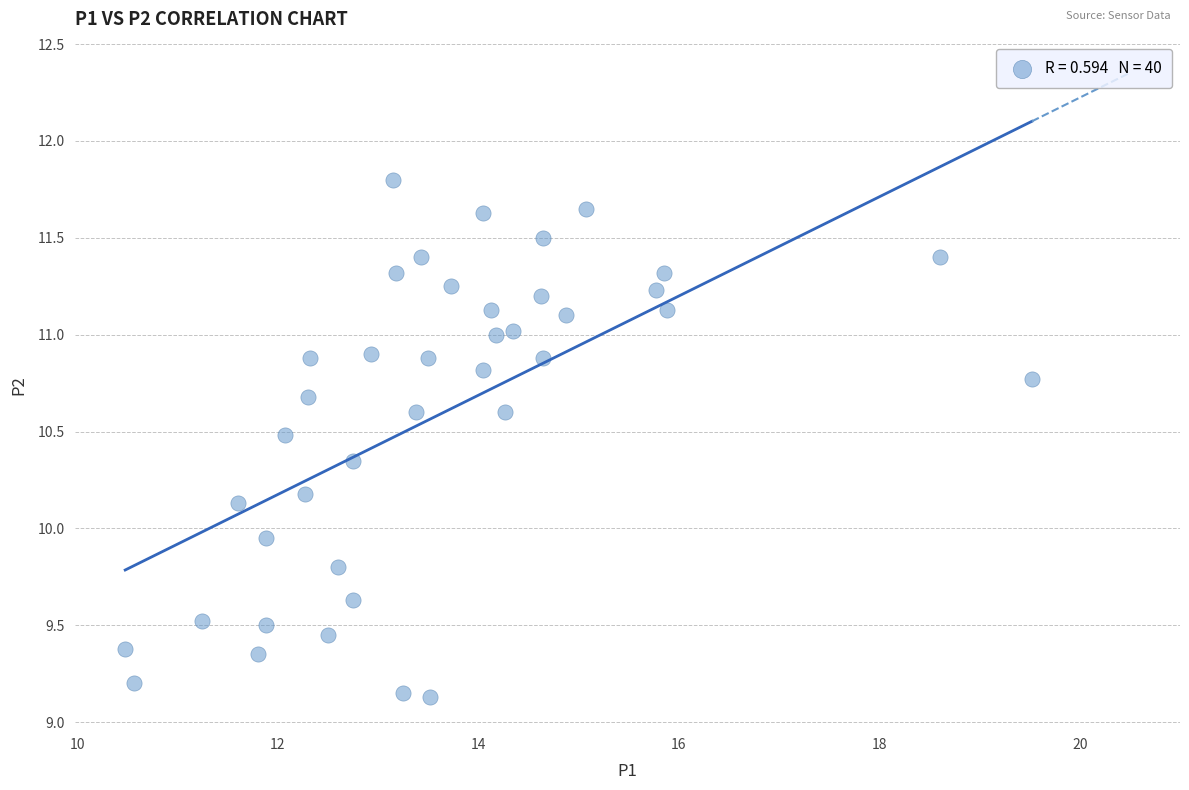

What is the range of X values (max minus min)?

9.0